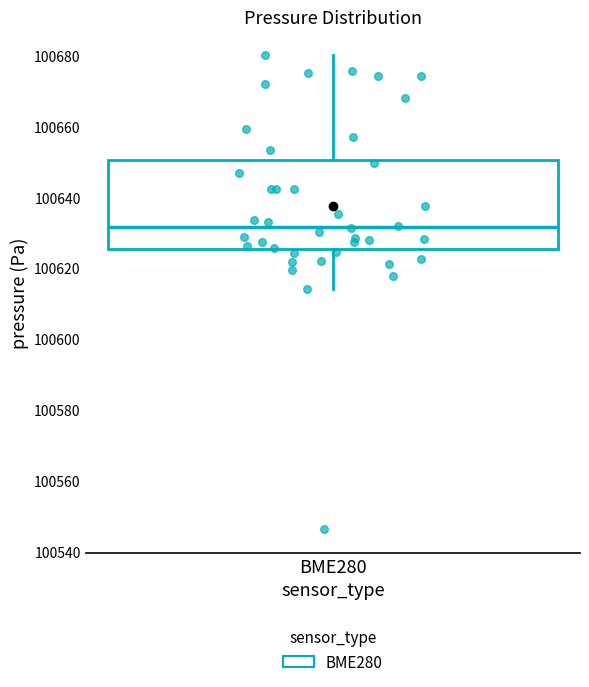

Read this box plot against the y-axis: the position of the median line, the range covered by the box, and the ends of both whiskers. The values are not printed on the chart, so give them approximately, as read against the axis.

median 100632, box 100626 to 100650, whiskers 100614 to 100680